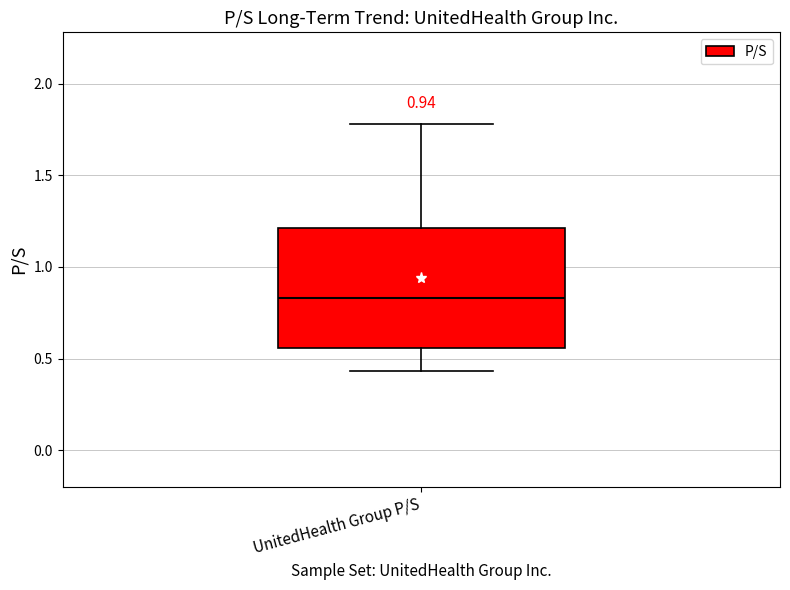

Read this box plot against the y-axis: the position of the median line, the range covered by the box, and the ends of both whiskers. The values are not printed on the chart, so give them approximately, as read against the axis.

median 0.85, box 0.55 to 1.20, whiskers 0.45 to 1.80